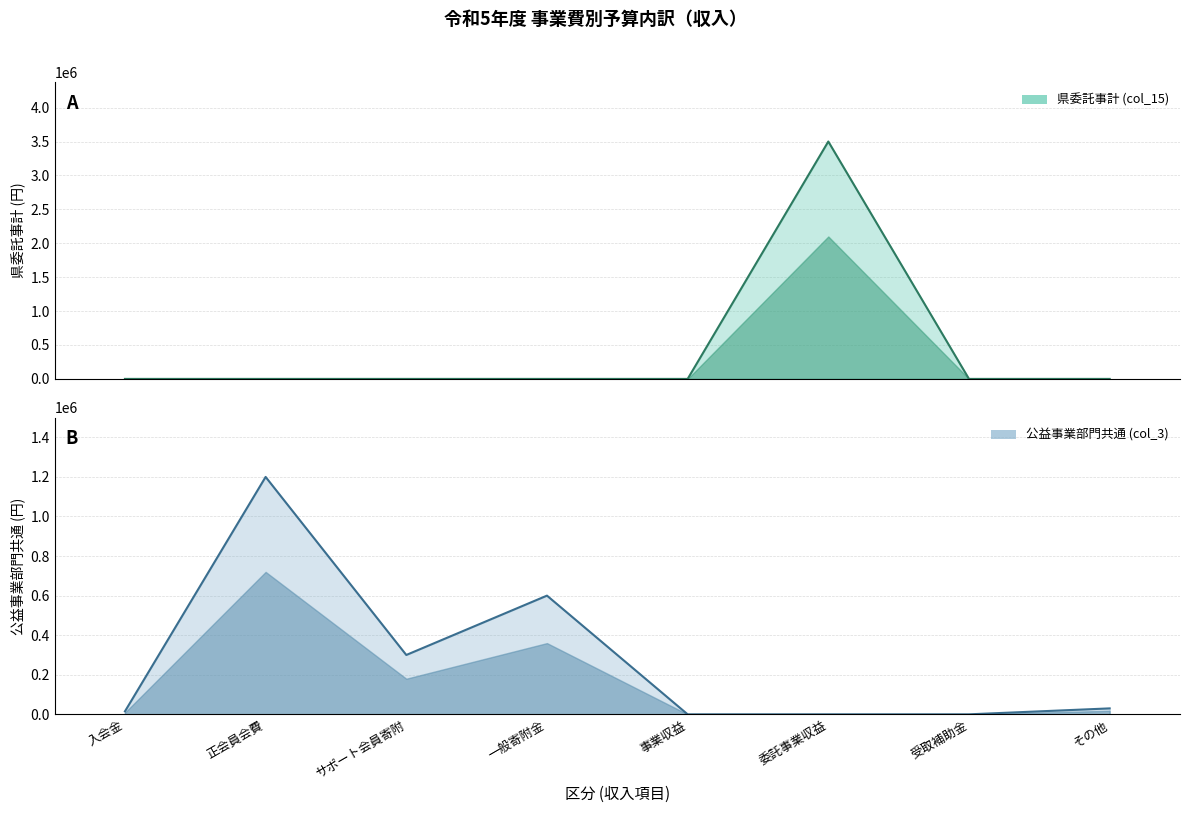

Rank the series by their maximum value, from highest to lowest.

県委託事計 (col_15), 公益事業部門共通 (col_3)